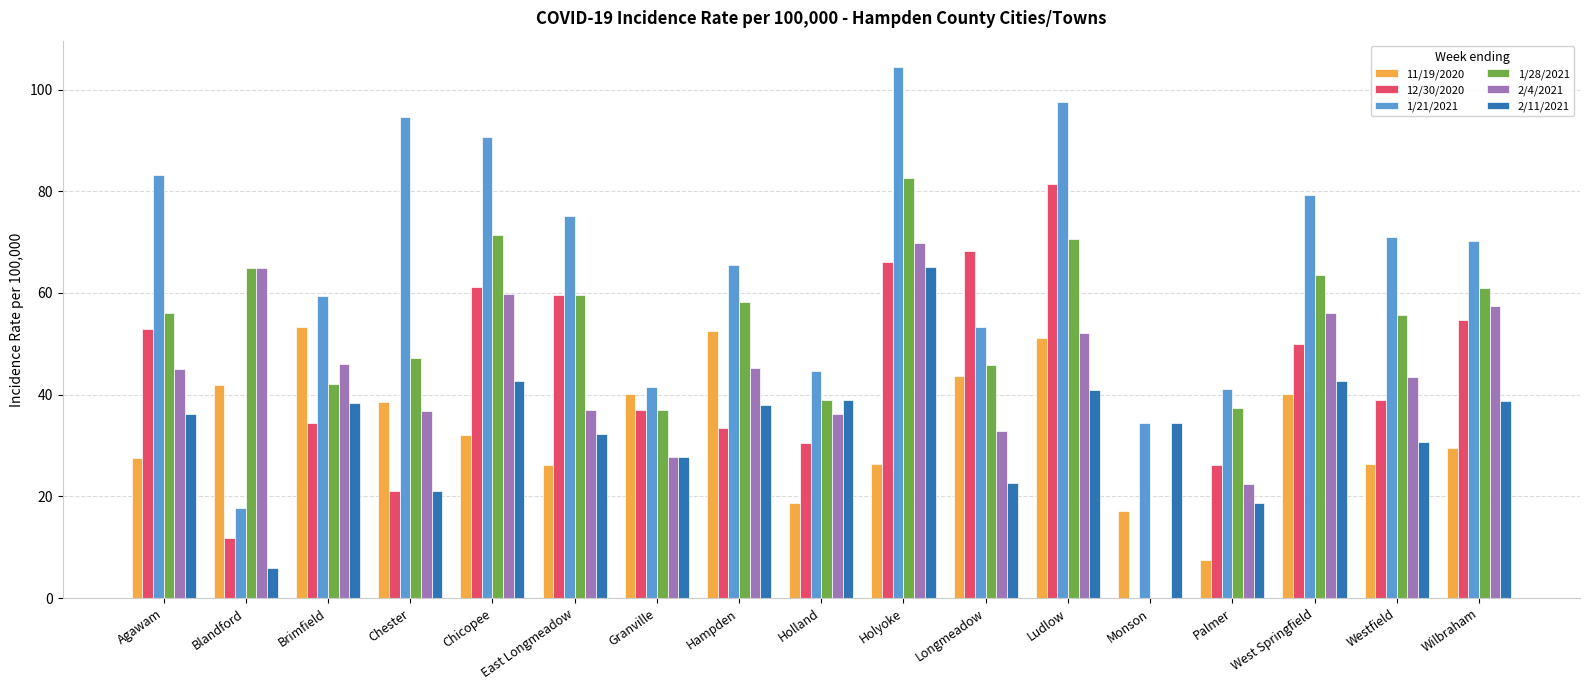

What is the sum of the 1/21/2021 values at Monson and Ludlow?

132.1